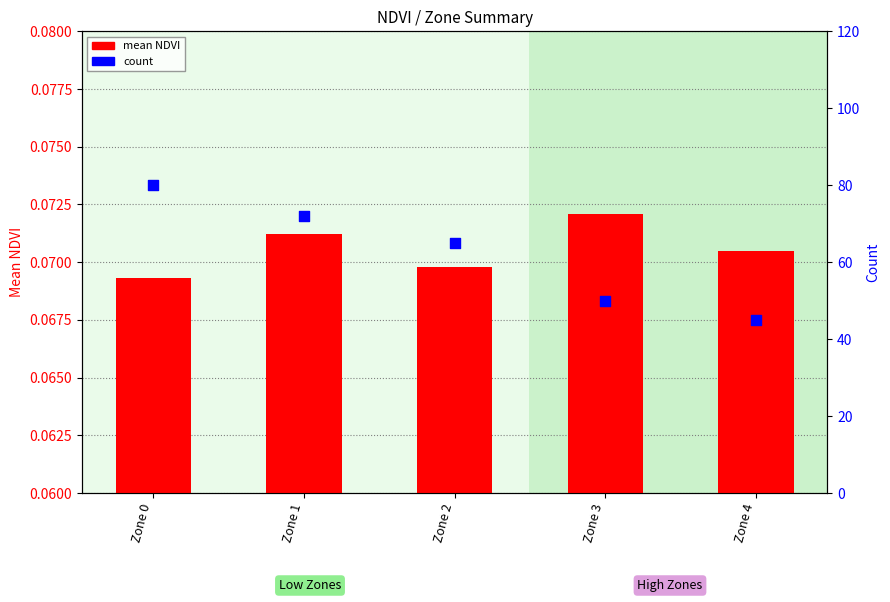

Is the value of count at Zone 4 greater than the value of mean NDVI at Zone 1?

Yes